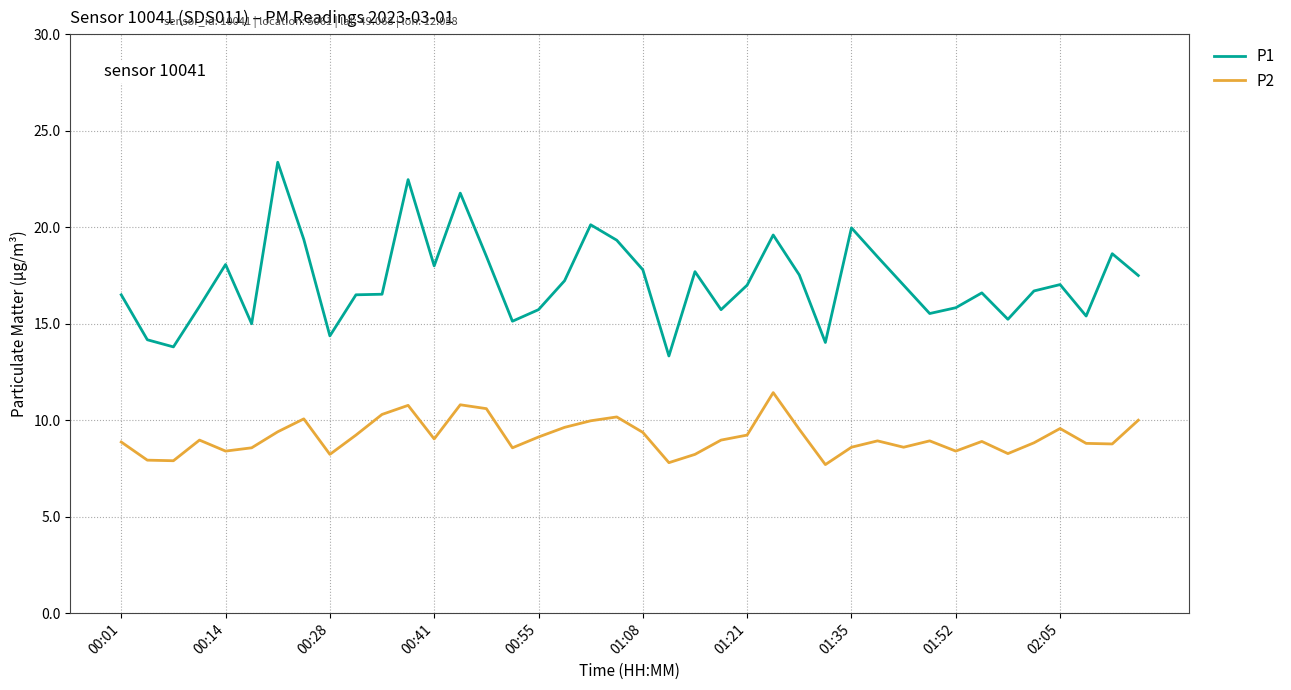

Which series has the largest total across all categories?

P1